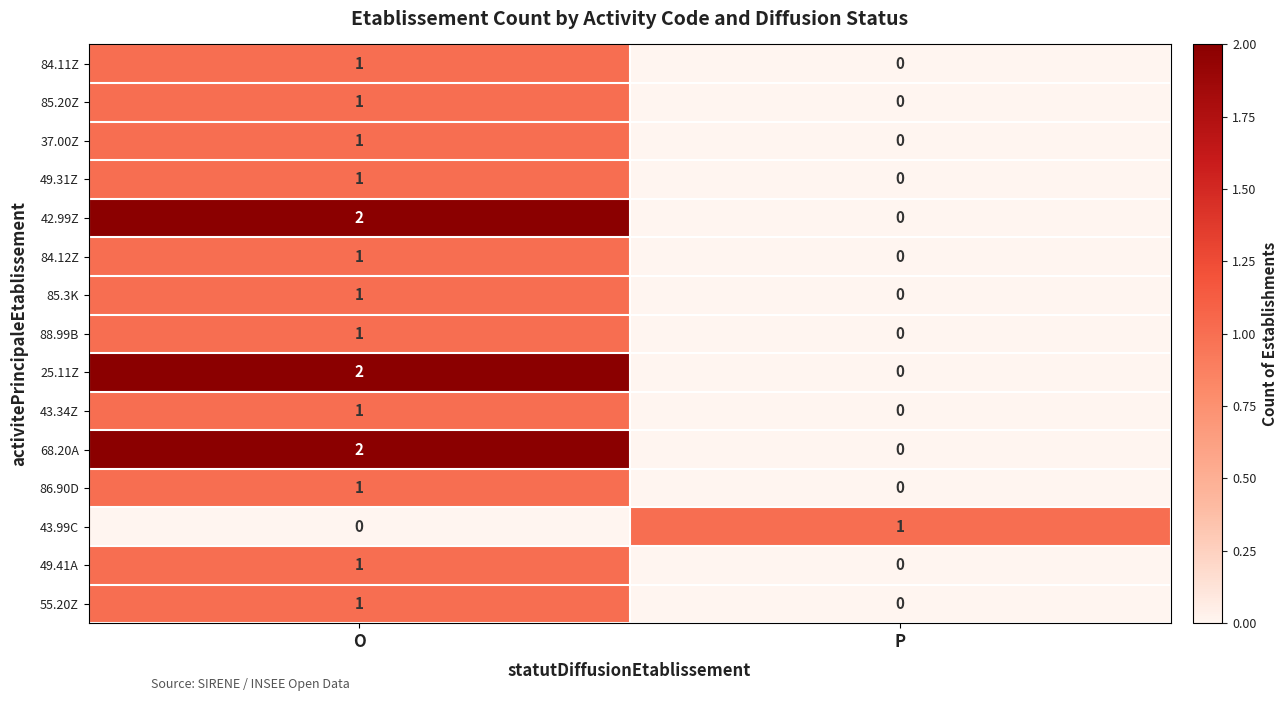

How many positive values does the 55.20Z series have?

1